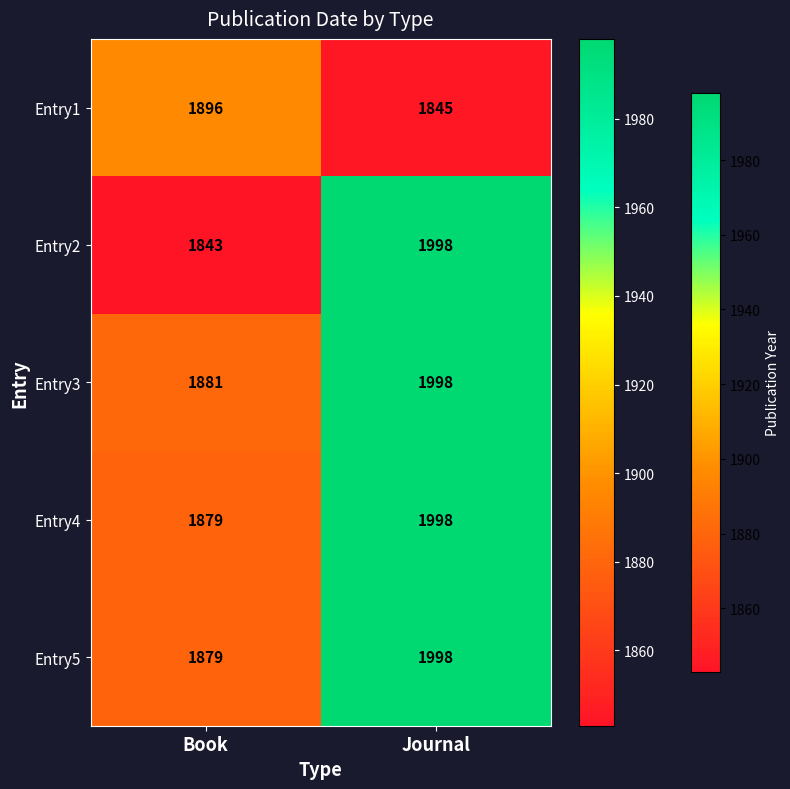

Which series changed the most between Book and Journal?

Entry2